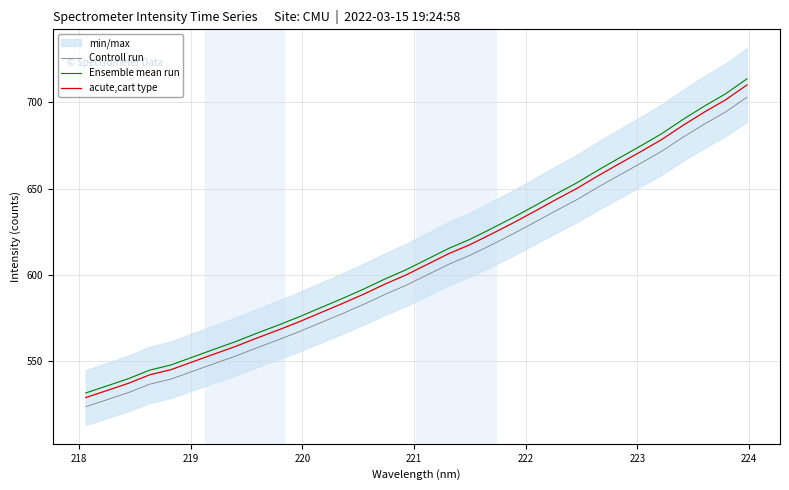

Which series has the largest total across all categories?

Ensemble mean run